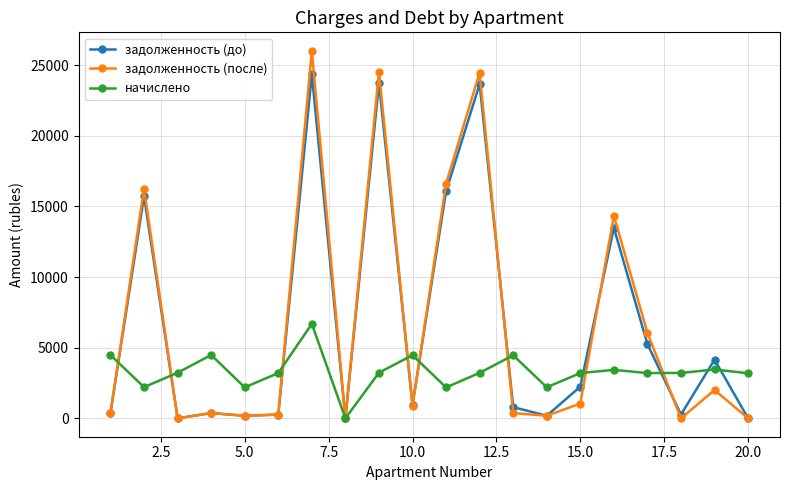

Which series has the widest spread of values?

задолженность (после)